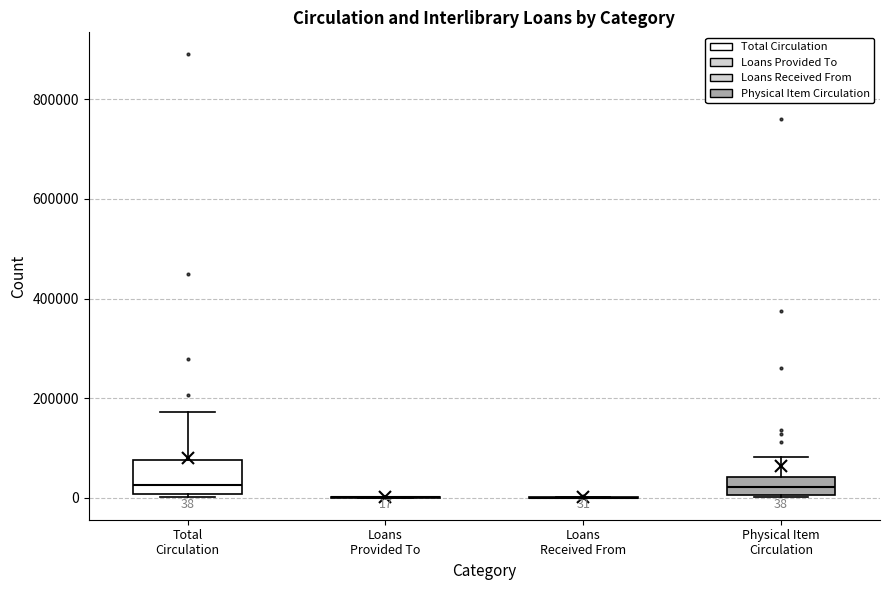

Which box is the tallest, from its lower edge to its upper edge?

Total Circulation